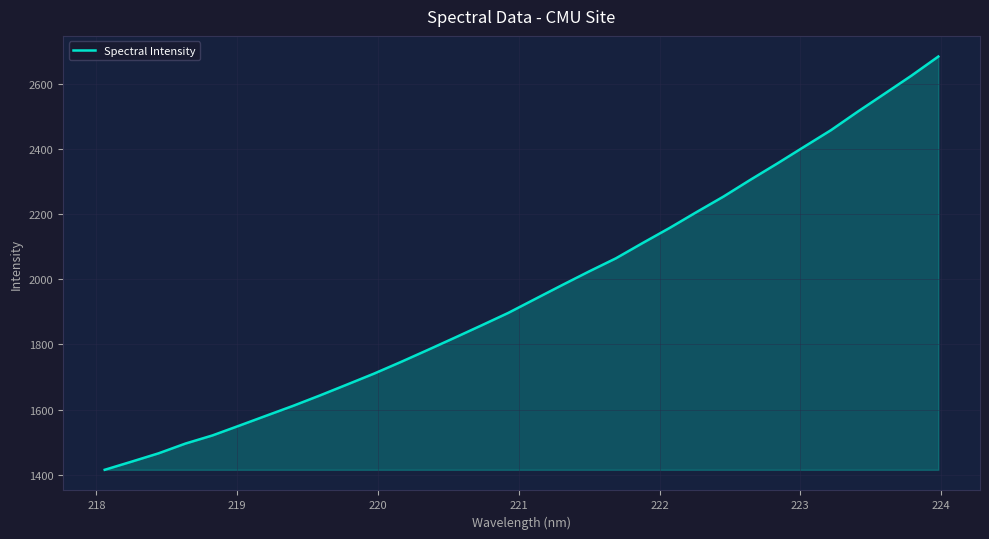

What is the maximum value shown in the chart?

2683.9